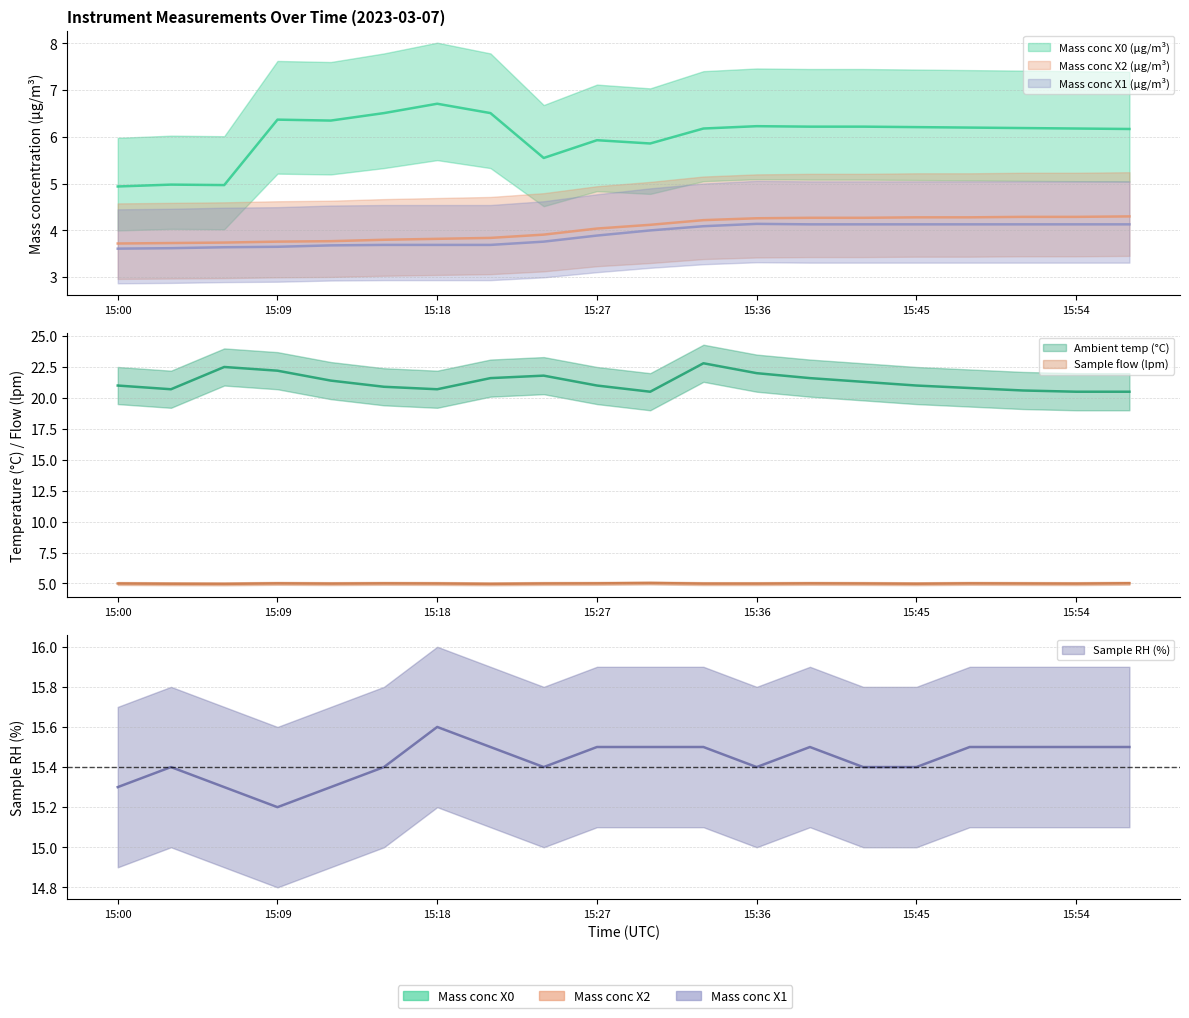

Where is the first local minimum for Mass conc X0 (μg/m³)?

15:06